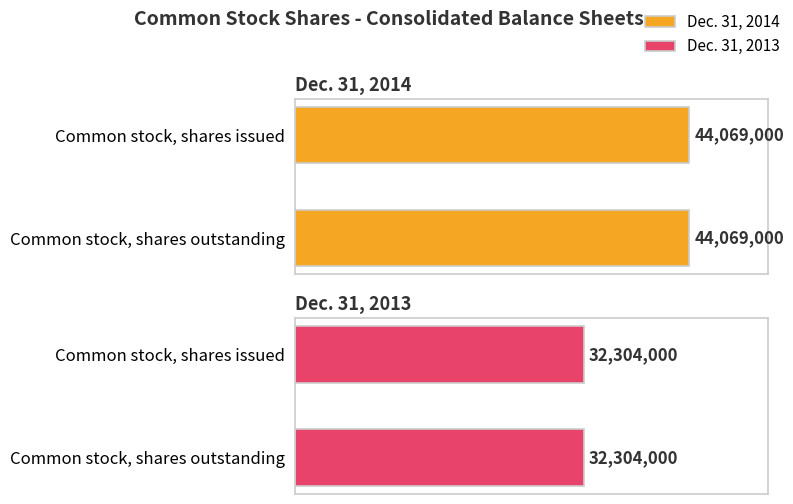

At Common stock, shares issued, list the series in order from largest to smallest.

Dec. 31, 2014, Dec. 31, 2013